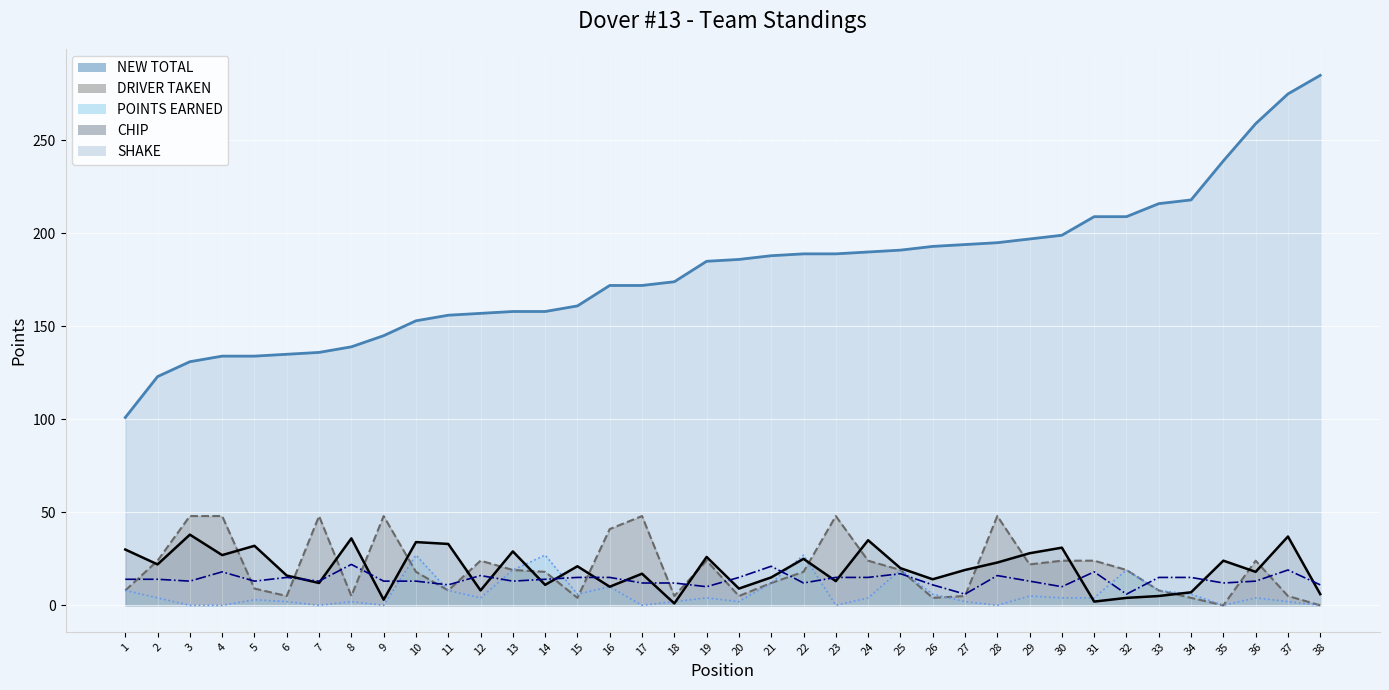

How many times do POINTS EARNED and SHAKE cross each other?

10